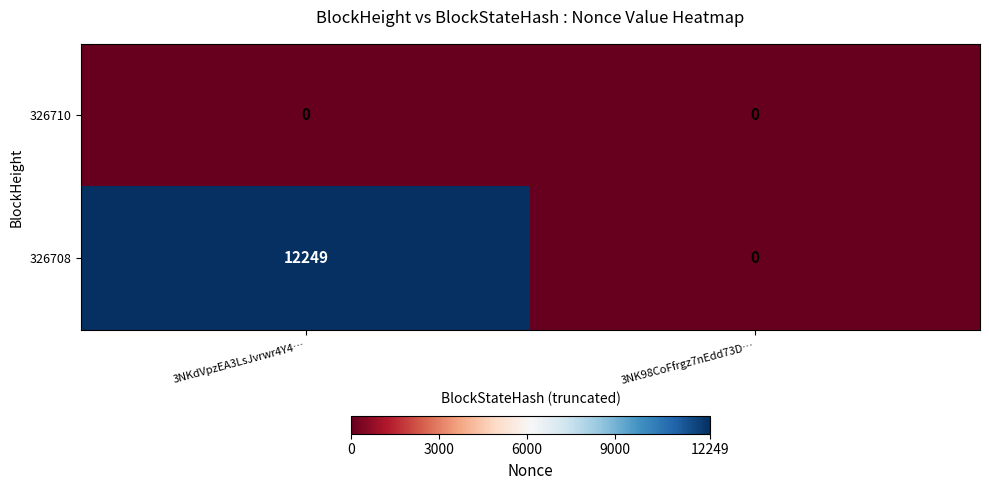

At which category is the sum across all series the highest?

3NKdVpzEA3LsJvrwr4Y4…